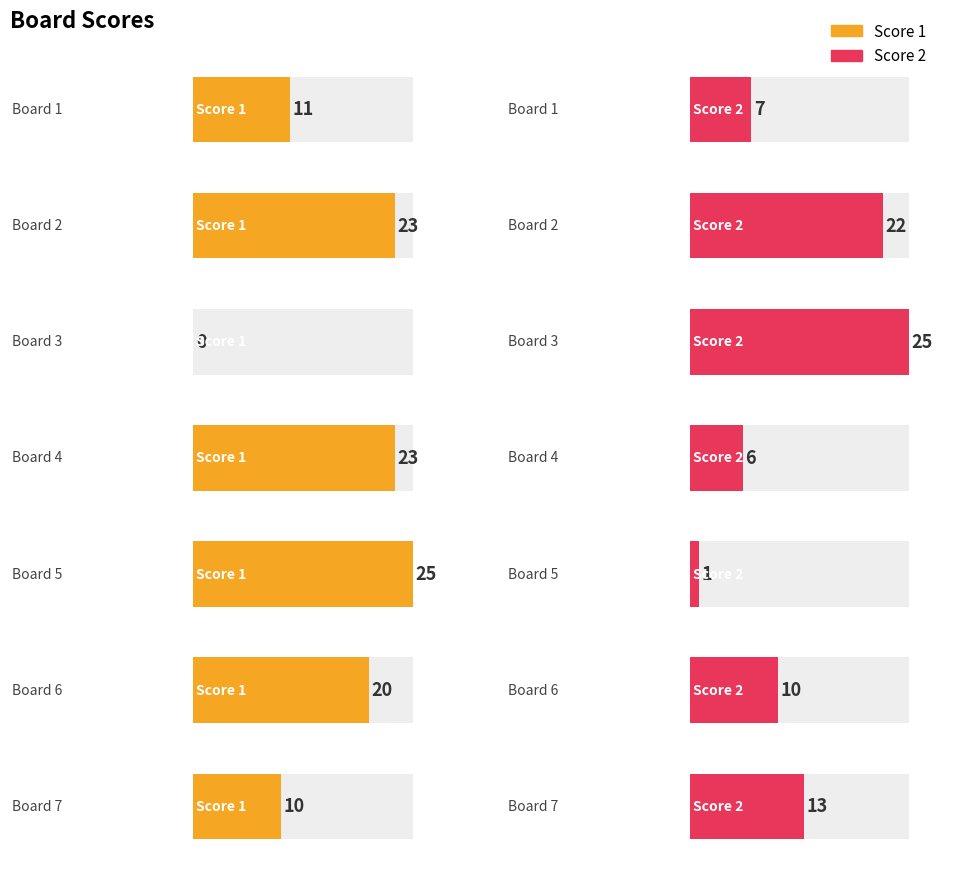

What is the difference between the maximum and minimum values in the Score 2 series?

24